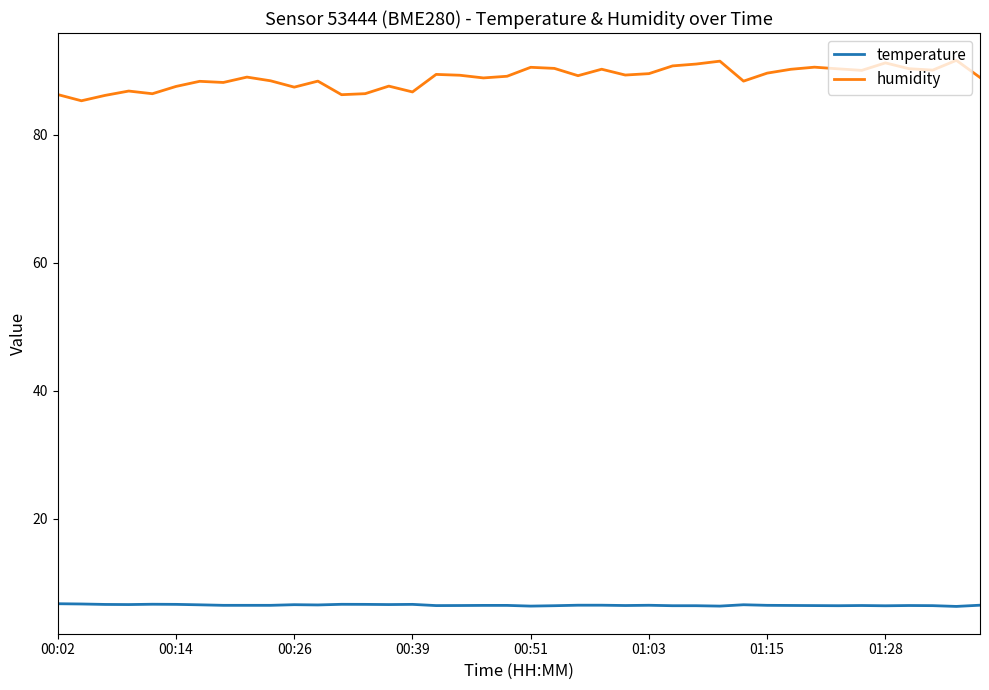

Rank the series by their maximum value, from highest to lowest.

humidity, temperature